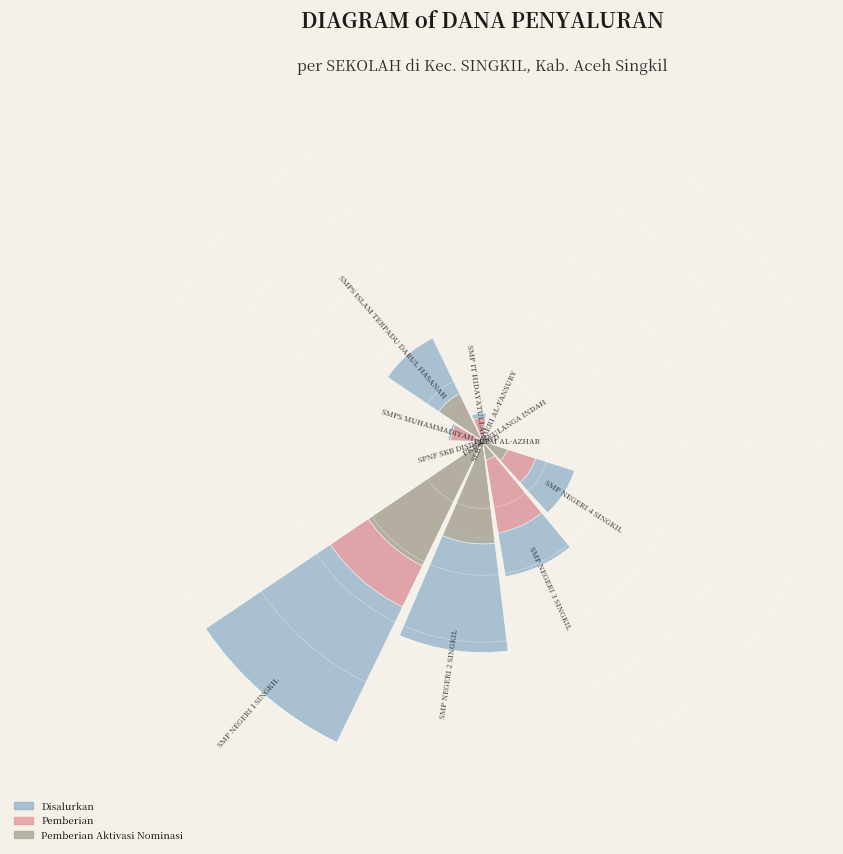

How much of the chart is everything except 8?

78.2%